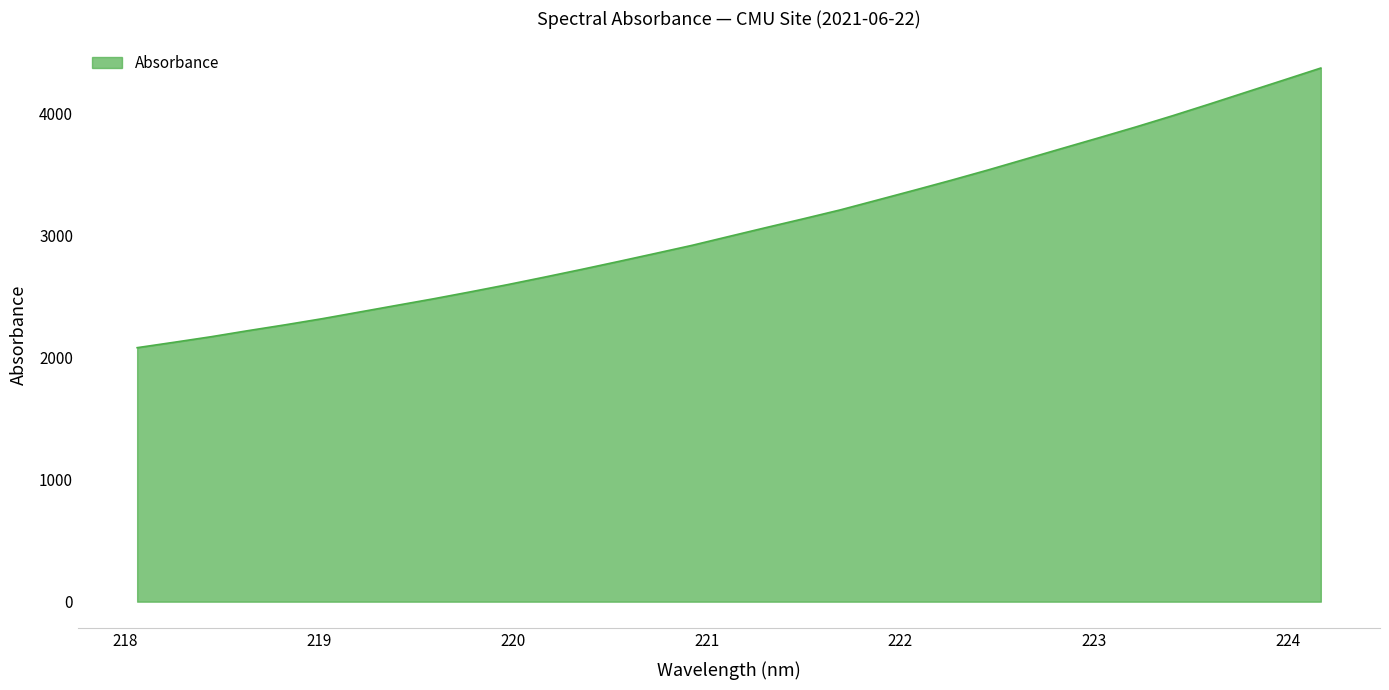

What is the maximum value shown in the chart?

4371.2